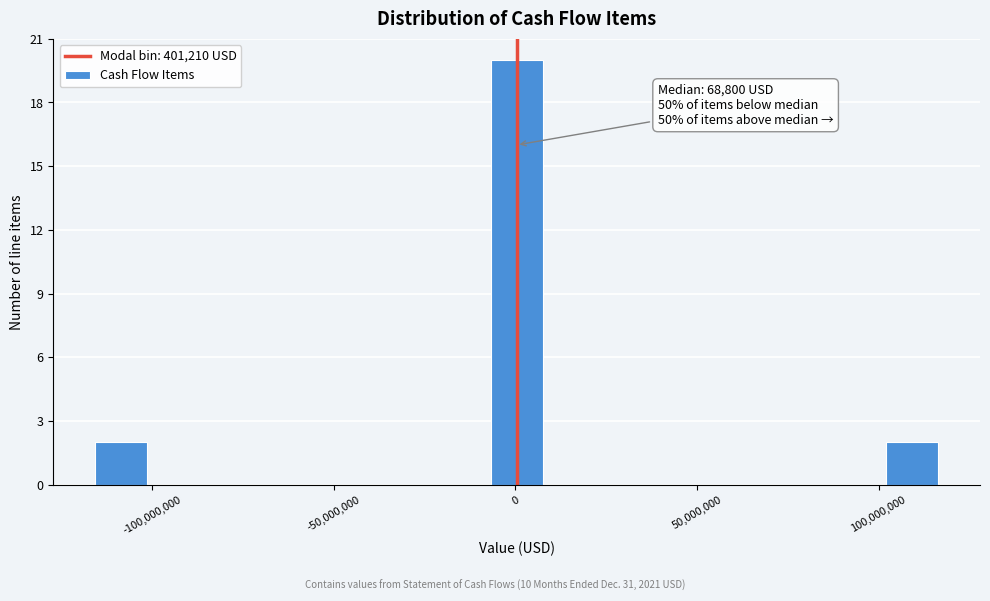

Read against the x-axis, roughly where is the centre of the tallest bar?

0